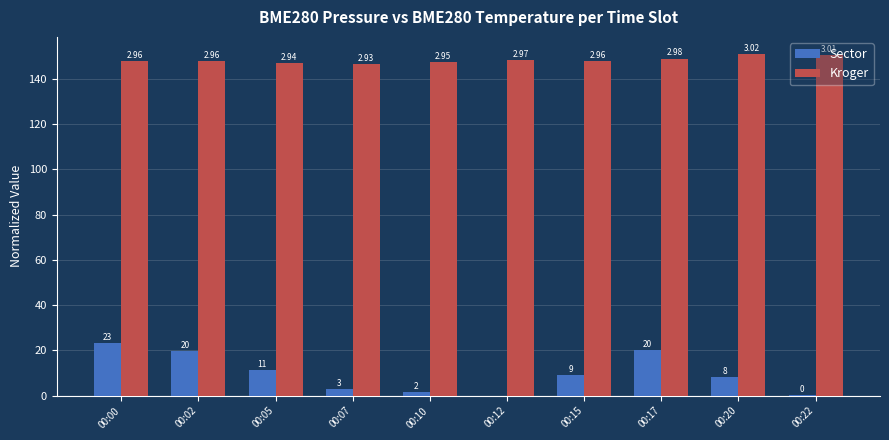

What are all the series names shown in the legend?

Sector, Kroger